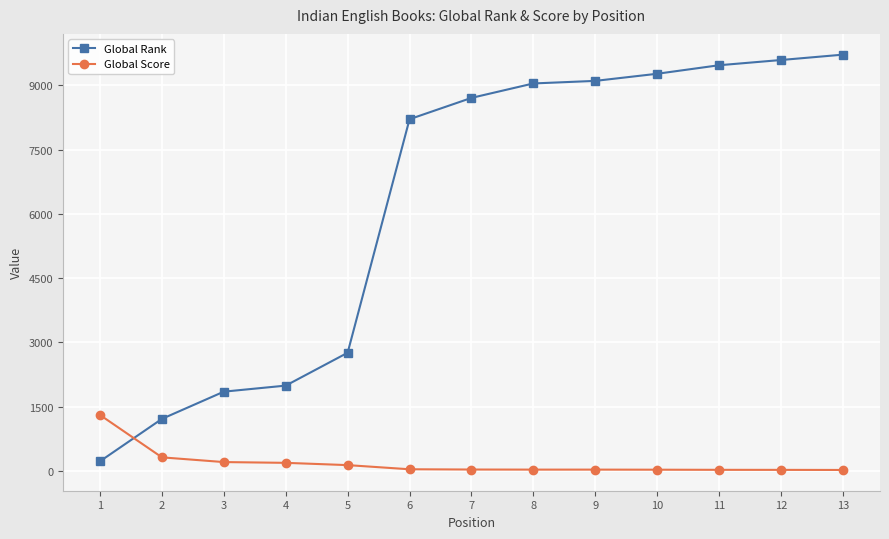

Is the value of Global Rank at 7 greater than the value of Global Score at 7?

Yes